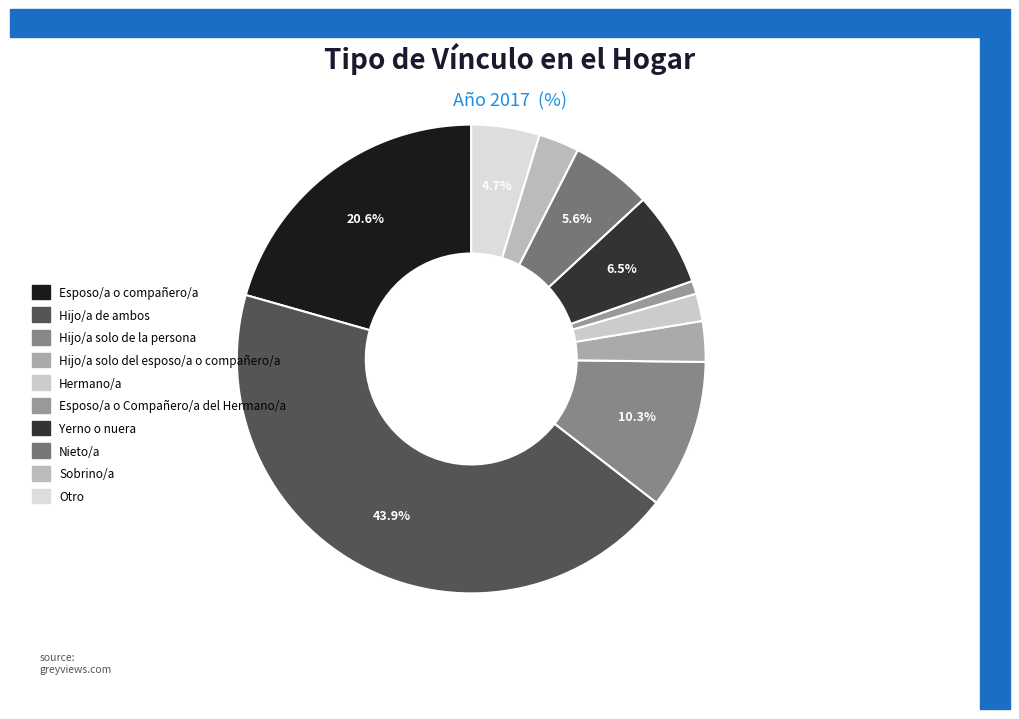

What percentage is the Hijo/a solo de la persona slice, to the nearest percent?

10%